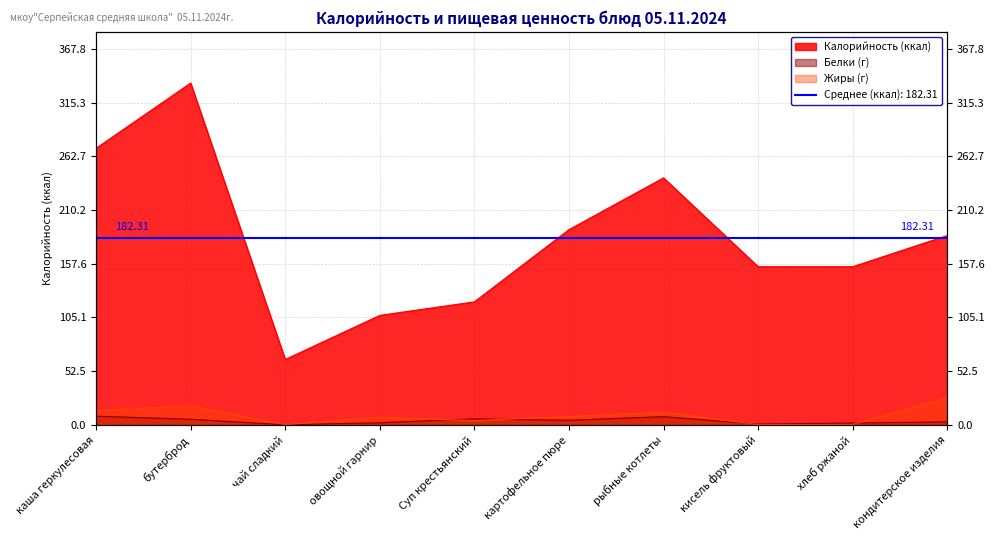

Is it true that Белки equals 4.3 at картофельное пюре?

True